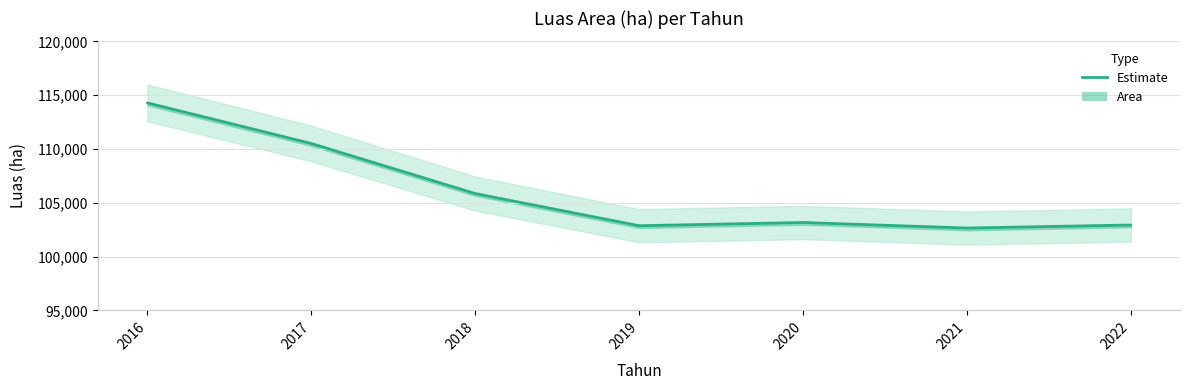

How many data points does each series have?

7